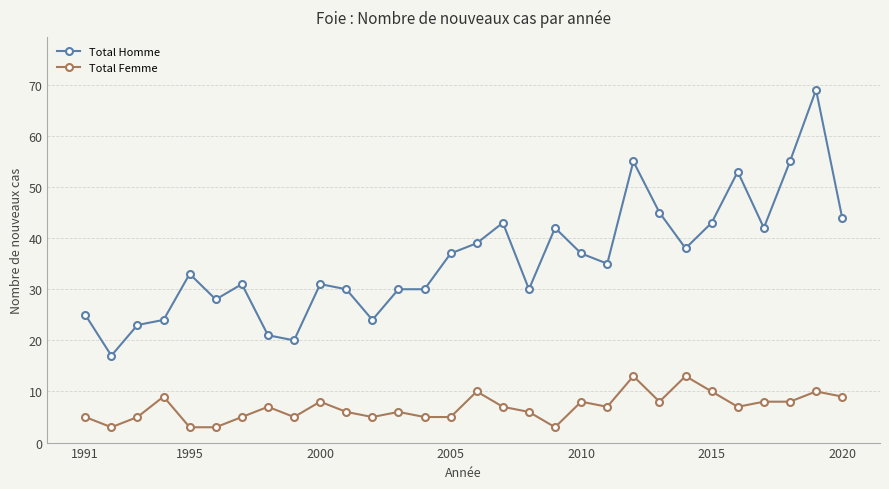

List the series in order of their peak value, lowest first.

Total Femme, Total Homme